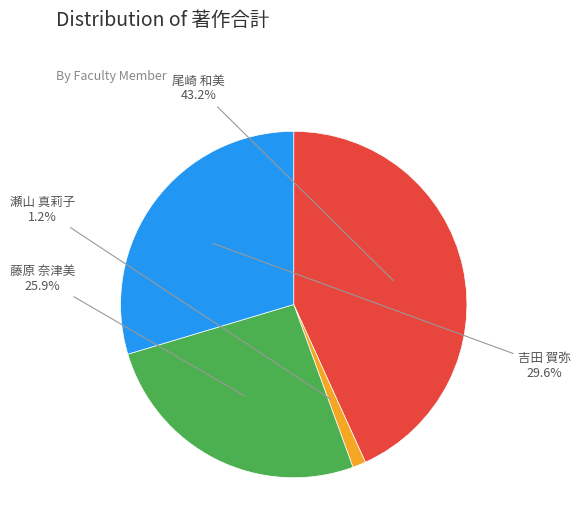

What percentage is NOT represented by 藤原 奈津美?

74.1%